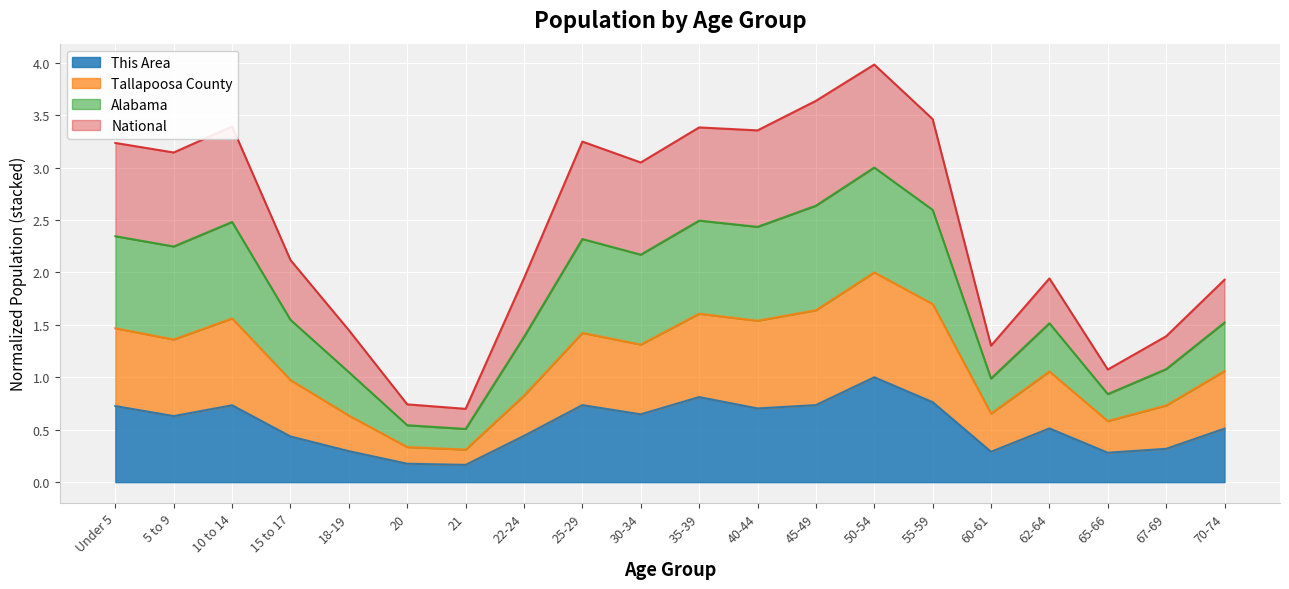

What is the approximate value of This Area at 62-64?

0.5